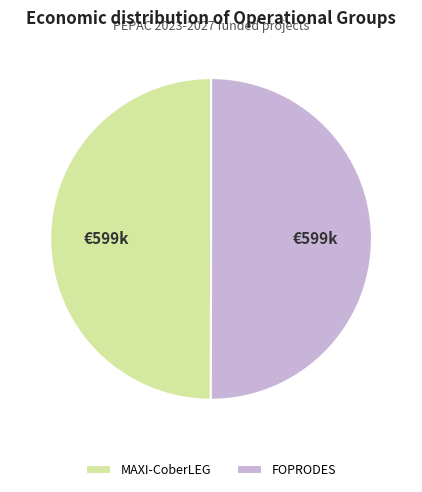

What is the ratio of the value at FOPRODES to the value at MAXI-CoberLEG?

1.0